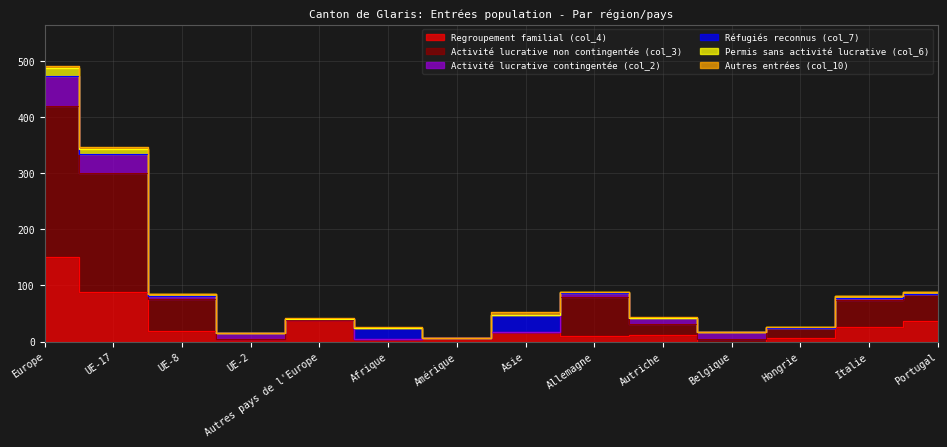

How many interior local valleys does the Autres entrées (col_10) series have?

2